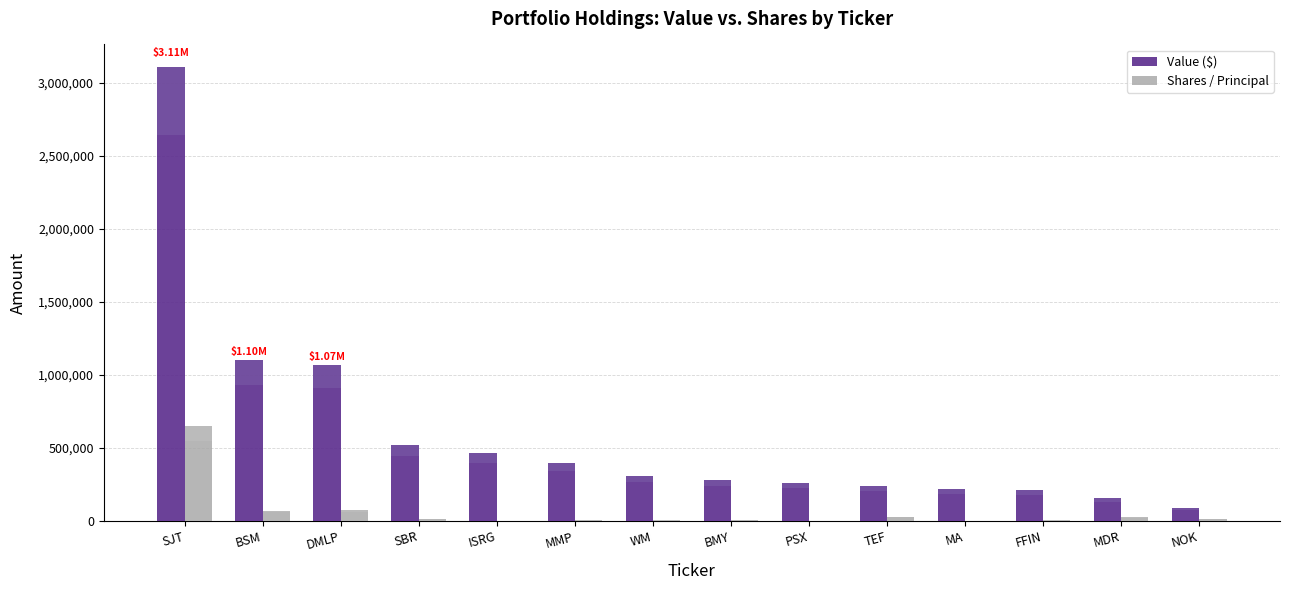

Which series has the largest range (max minus min)?

Value ($)